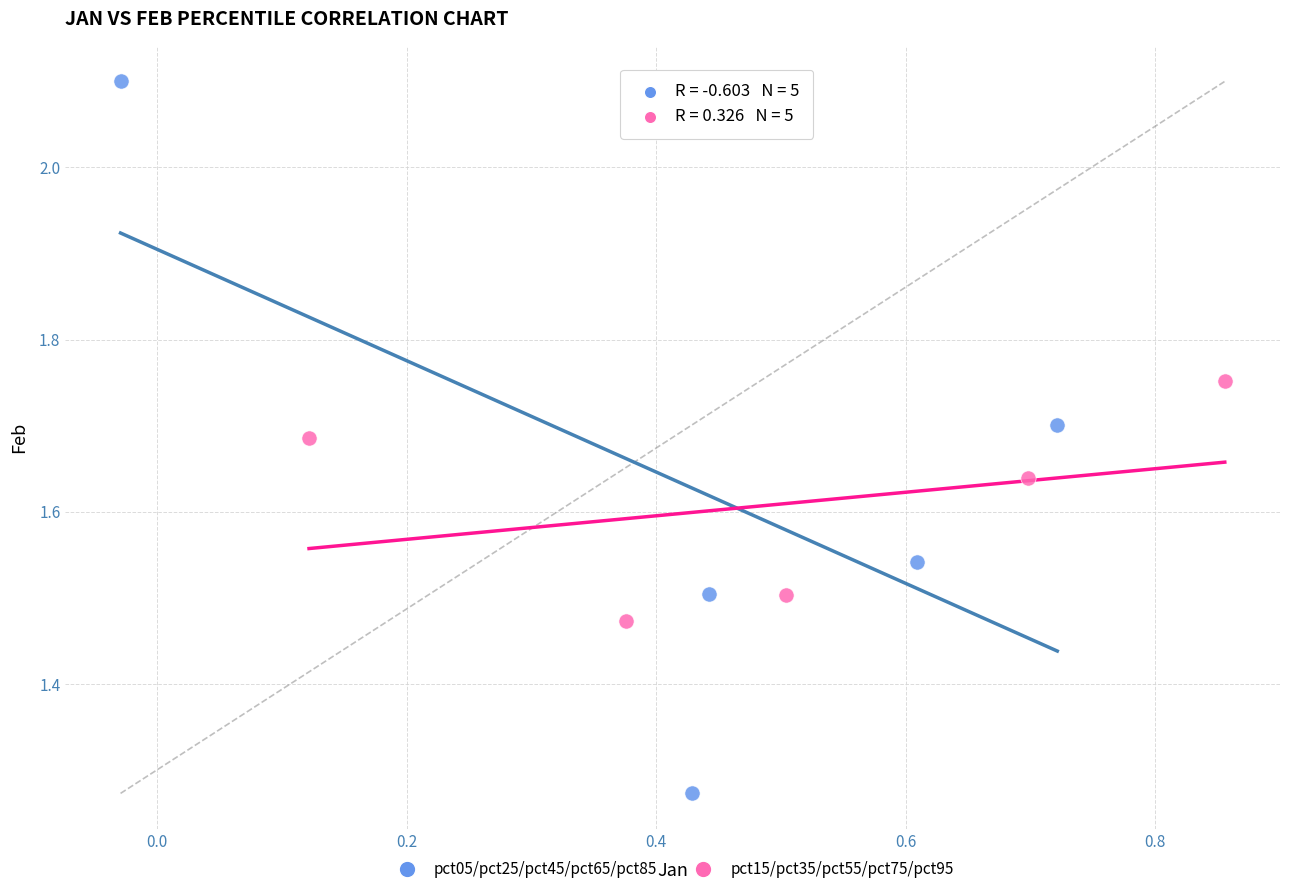

Which series contains the lowest Y value?

pct05/pct25/pct45/pct65/pct85